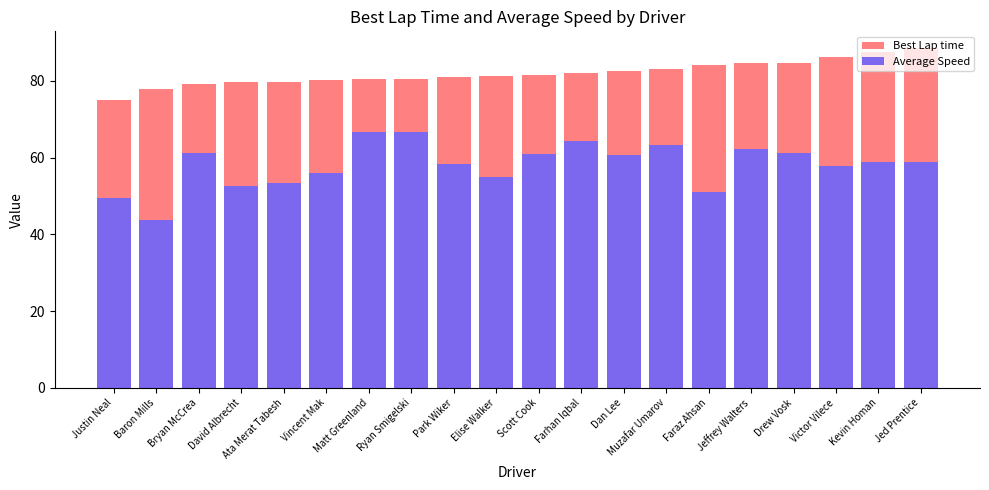

How many bars are there in total?

40